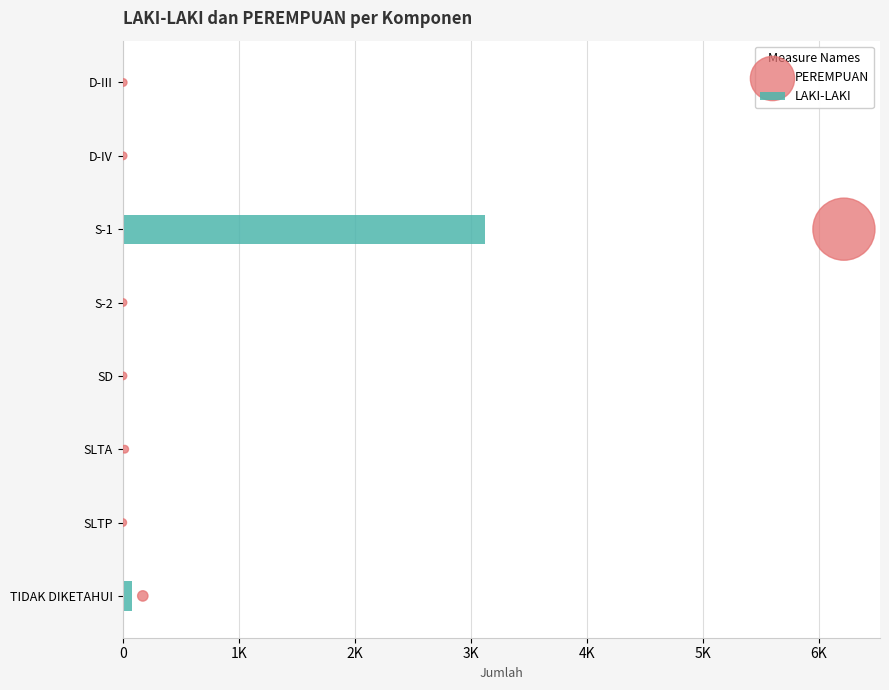

What are all the series names shown in the legend?

LAKI-LAKI, PEREMPUAN